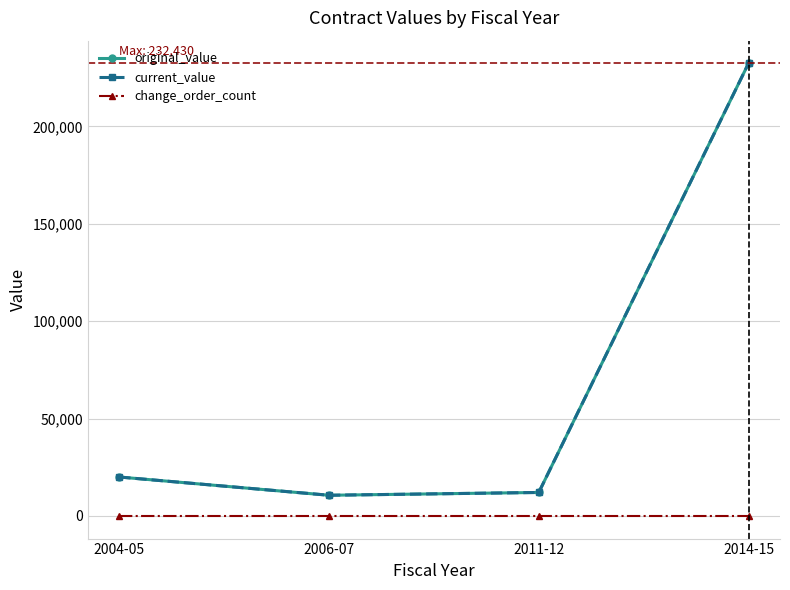

Is it true that current_value equals 12063.2 at 2011-12?

True